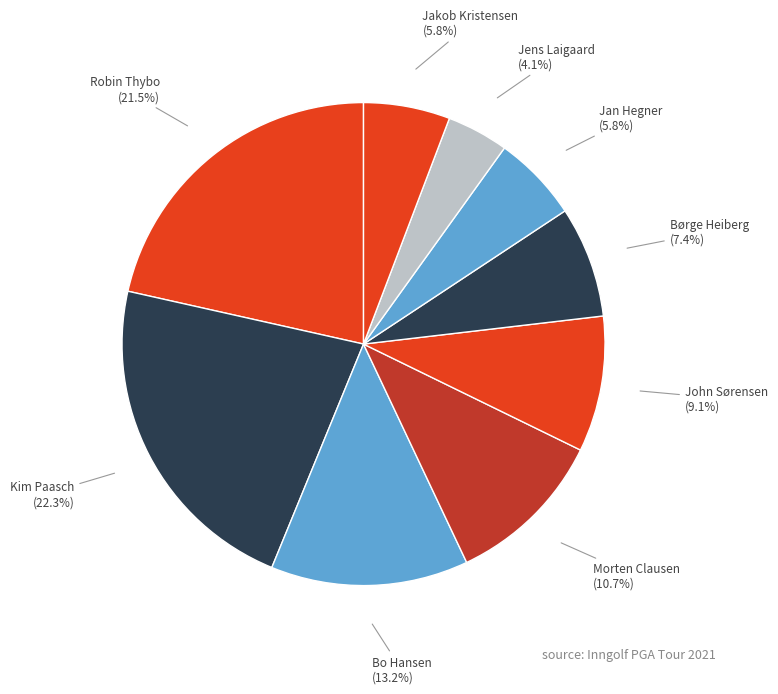

To the nearest percent, what is the difference between the largest and smallest slice percentages?

18%